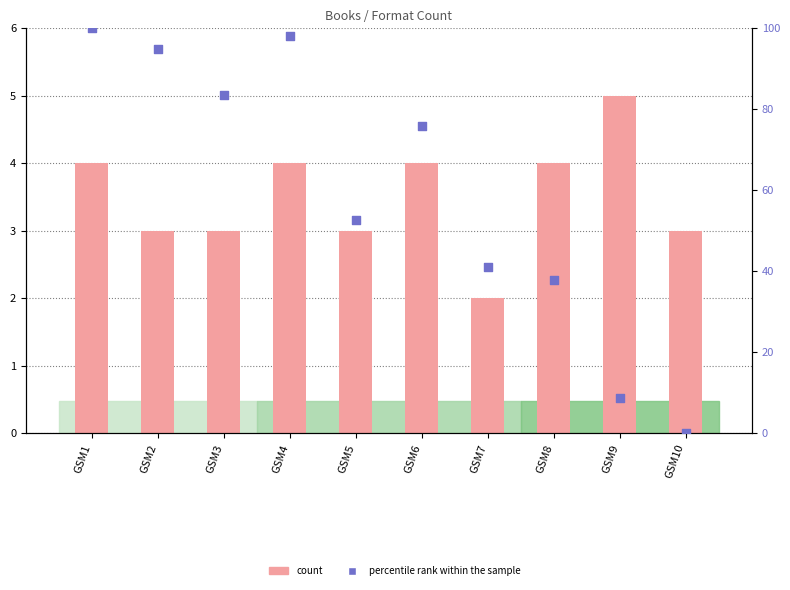

Which series reaches the maximum Y coordinate?

percentile rank within the sample